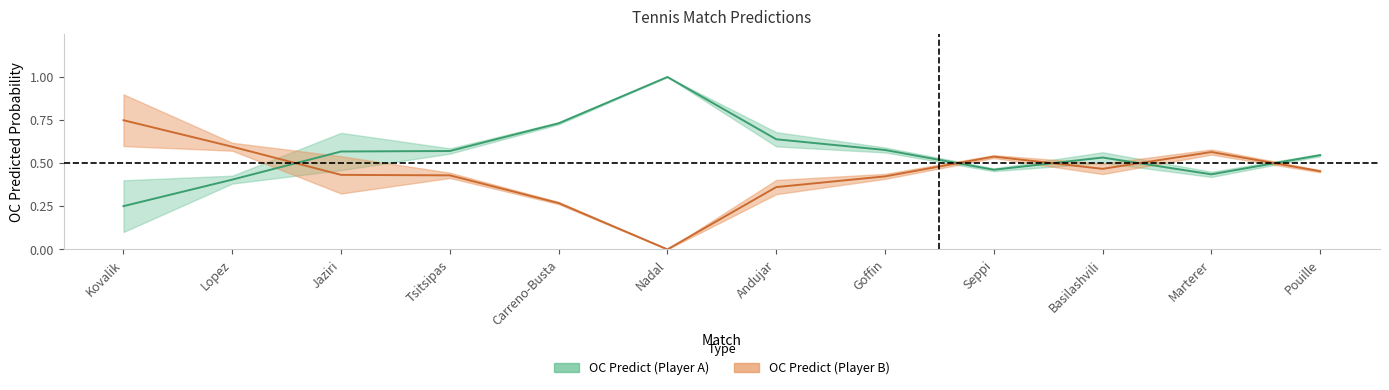

At which category does the chart reach its peak across all series?

Nadal